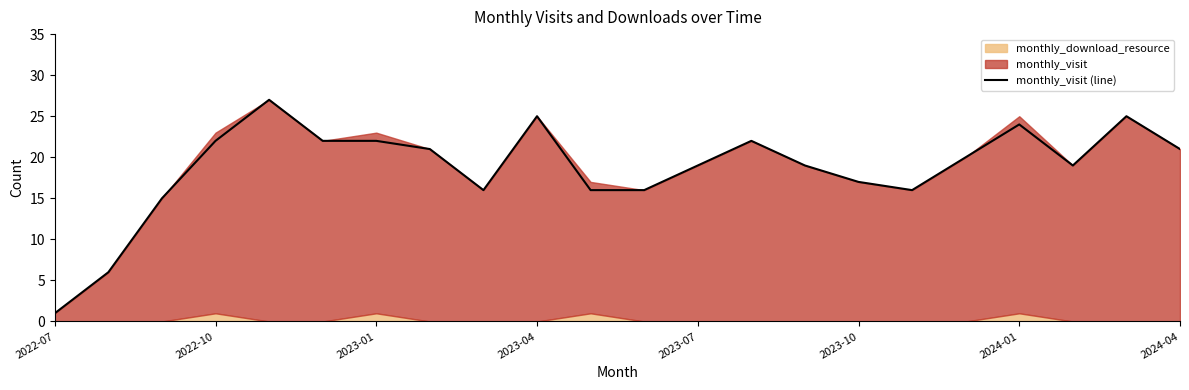

The monthly_visit (line) series shows 21 at 2024-04. True or false?

True